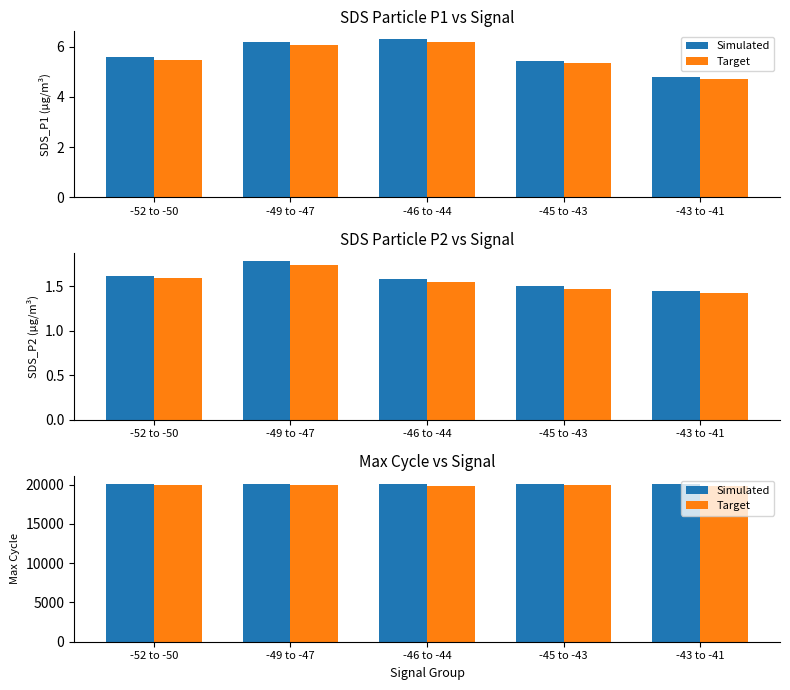

Reading left to right, extract all data points from this chart.

Simulated: -52 to -50=20115.0	-49 to -47=20142.0	-46 to -44=20047.0	-45 to -43=20095.0	-43 to -41=20080.0
Target: -52 to -50=19913.8	-49 to -47=19940.6	-46 to -44=19846.5	-45 to -43=19894.0	-43 to -41=19879.2